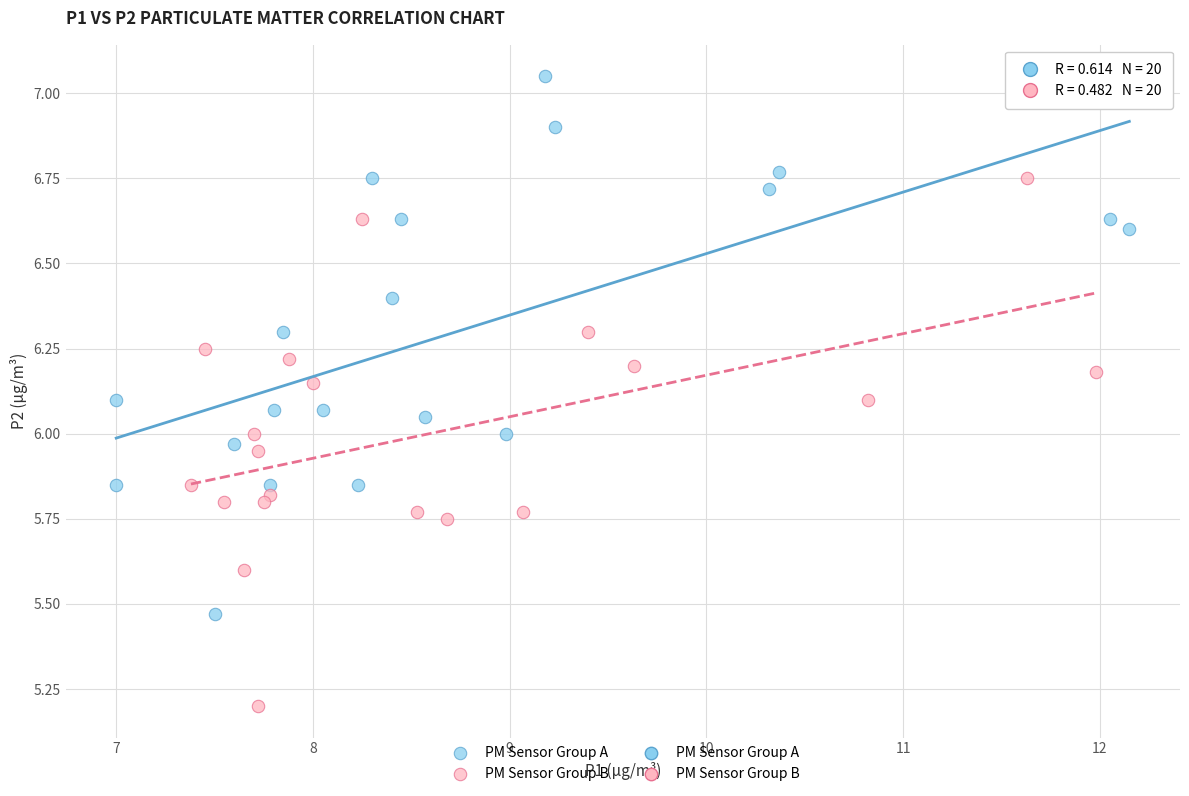

Which series contains the highest Y value?

PM Sensor Group A